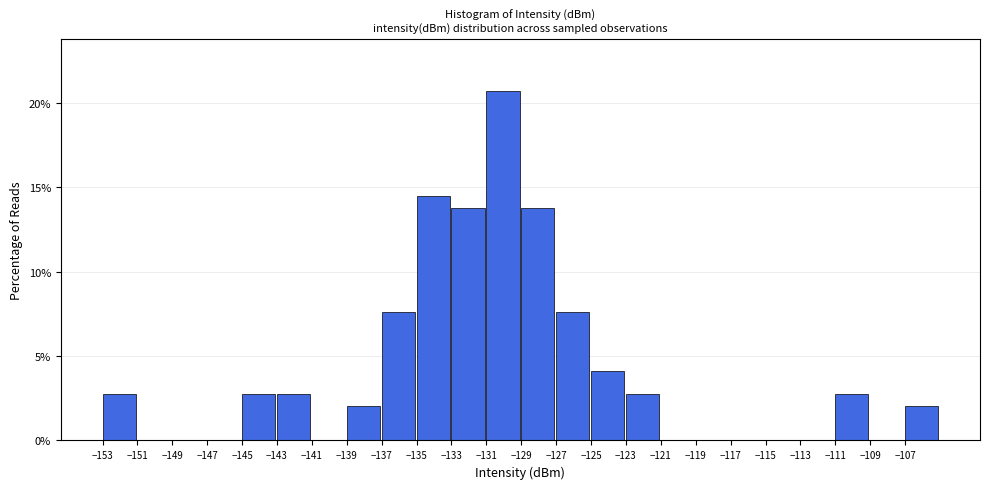

Which range on the x-axis has the tallest bar?

-131 to -129